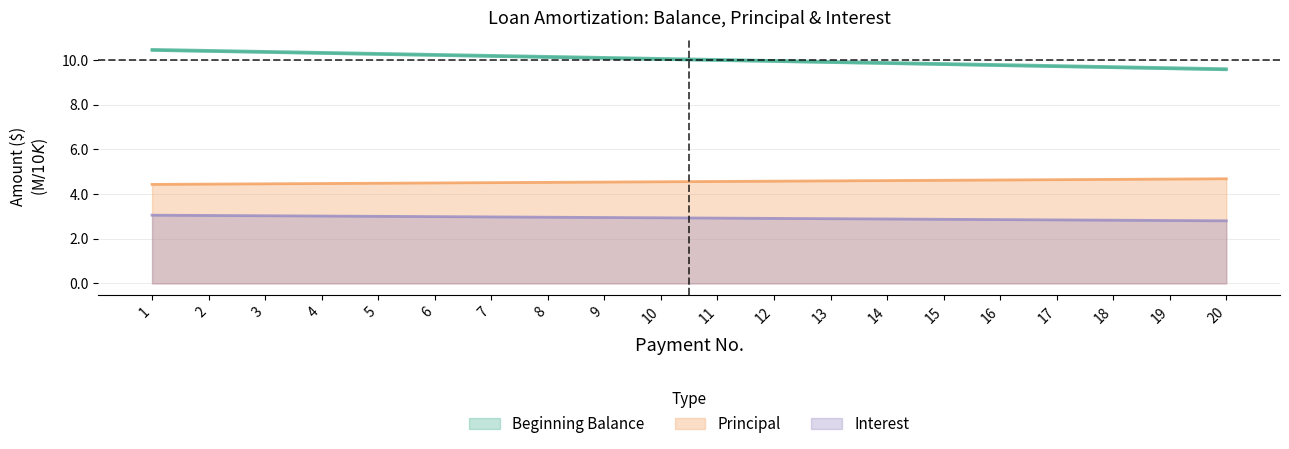

What is the approximate value of Interest at 16?

2.9